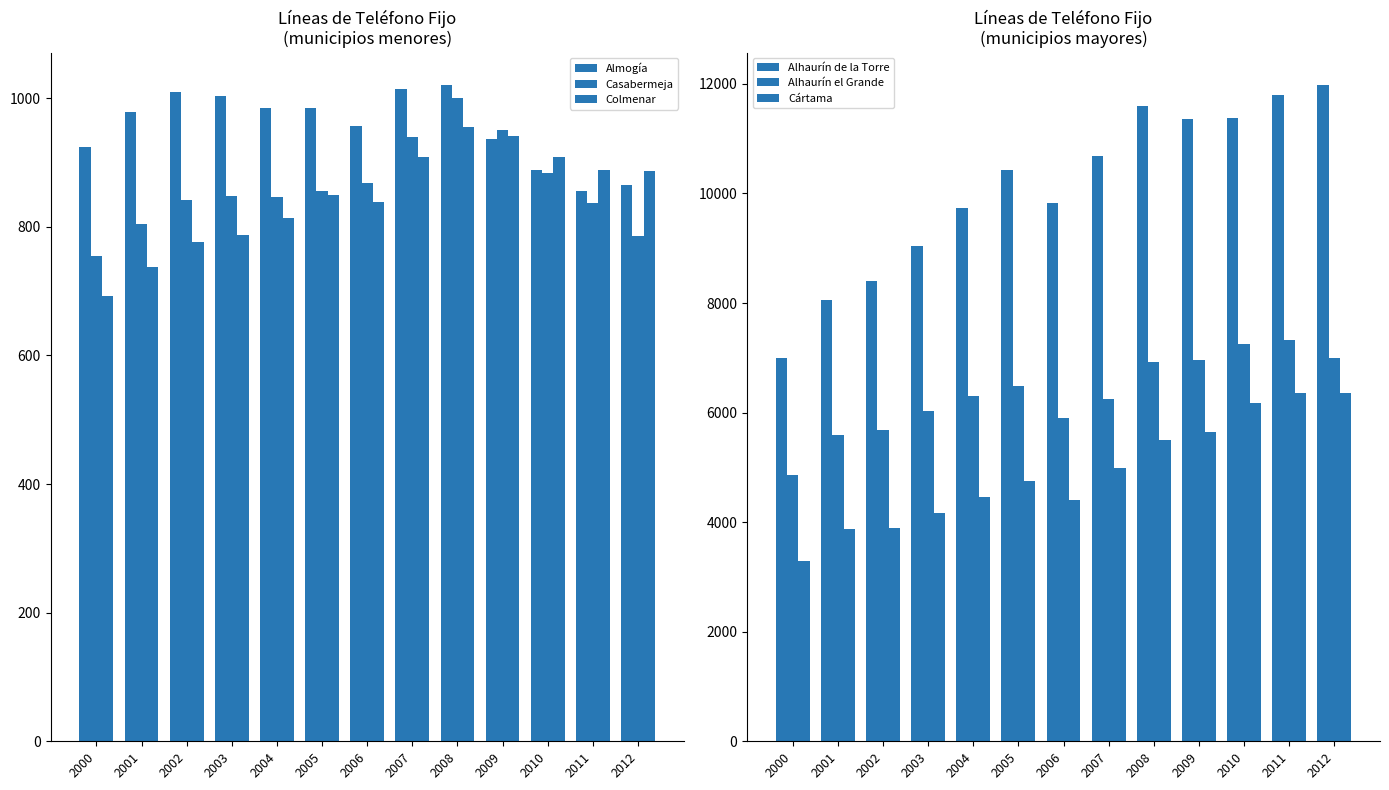

Rank the series at 2000 from lowest to highest value.

Colmenar, Casabermeja, Almogía, Cártama, Alhaurín el Grande, Alhaurín de la Torre